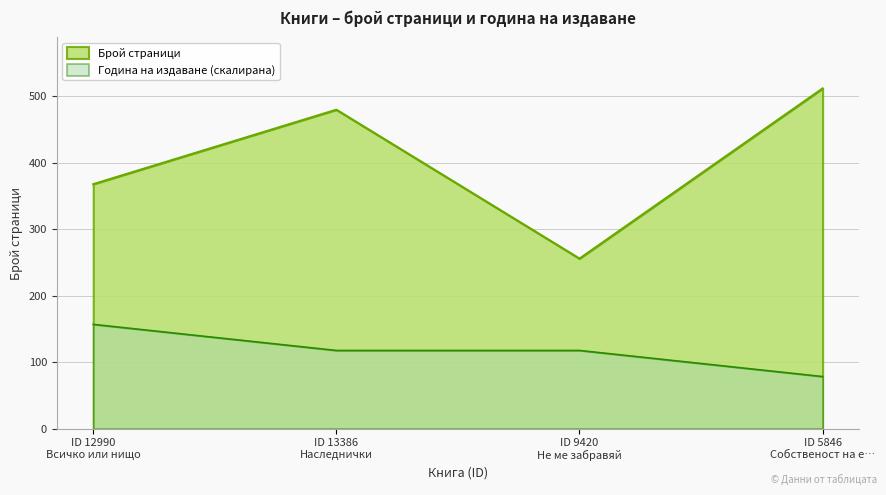

True or false: pageCount and publishingYear intersect in this chart.

False